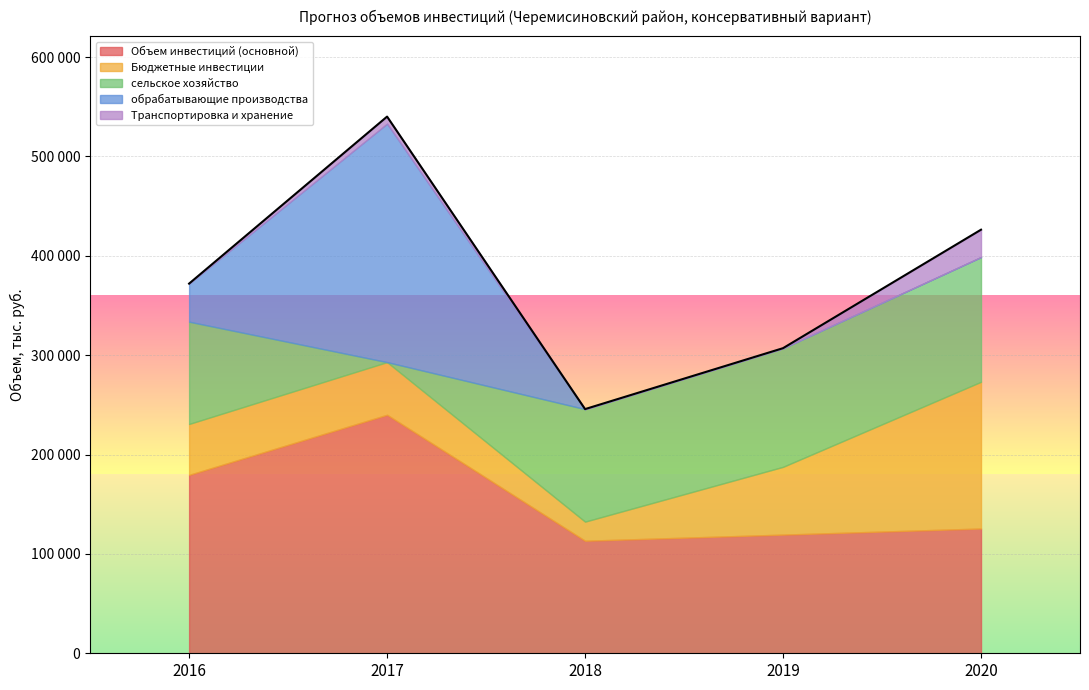

True or false: обрабатывающие производства has more than 1 interior local peaks.

False